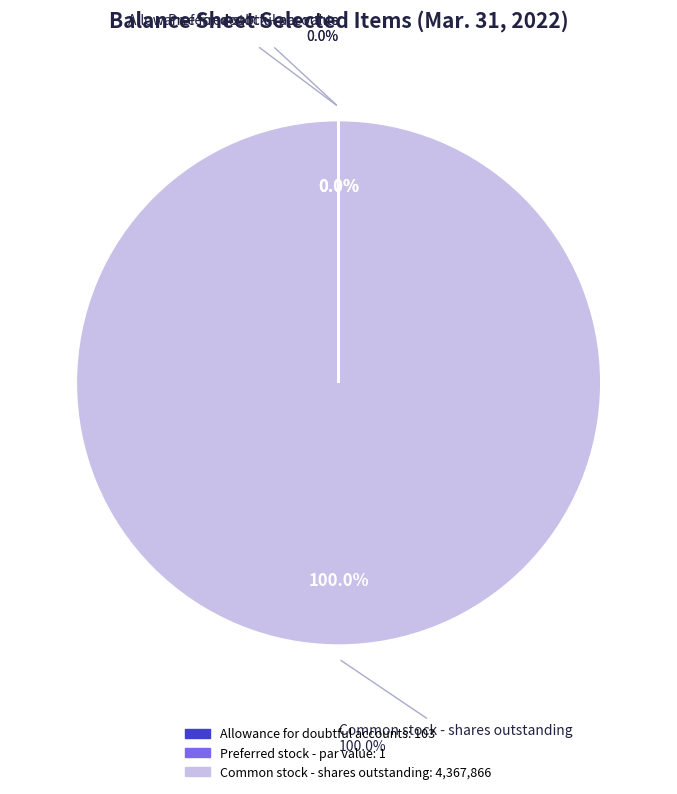

How many segments does this pie chart have?

3